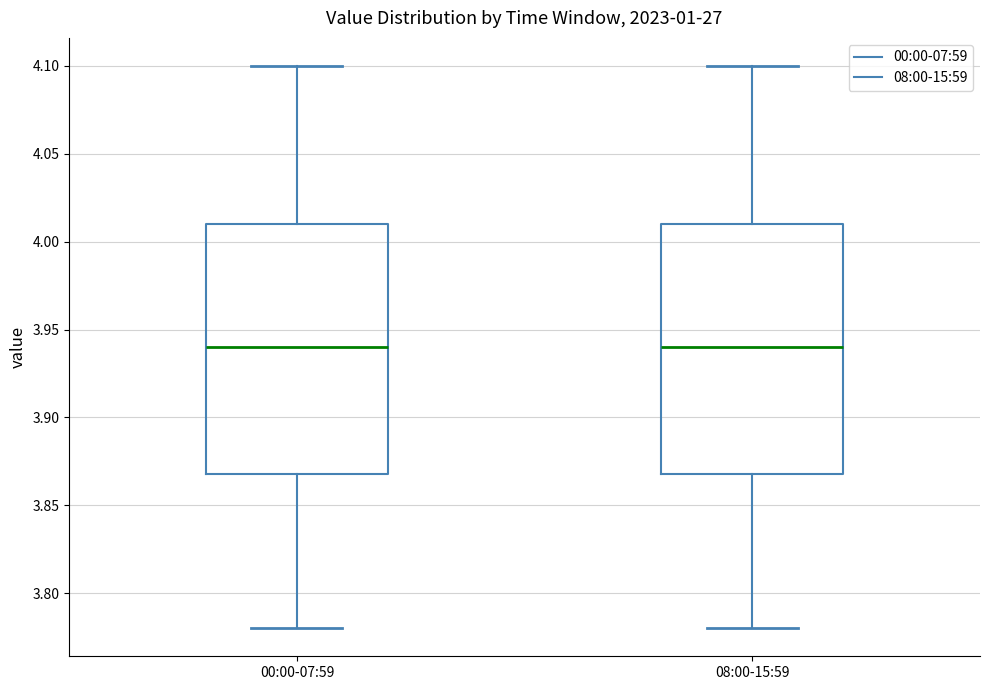

Where is the upper edge of the box for 00:00-07:59 on the y-axis? The values are not printed on the chart, so give them approximately, as read against the axis.

4.01